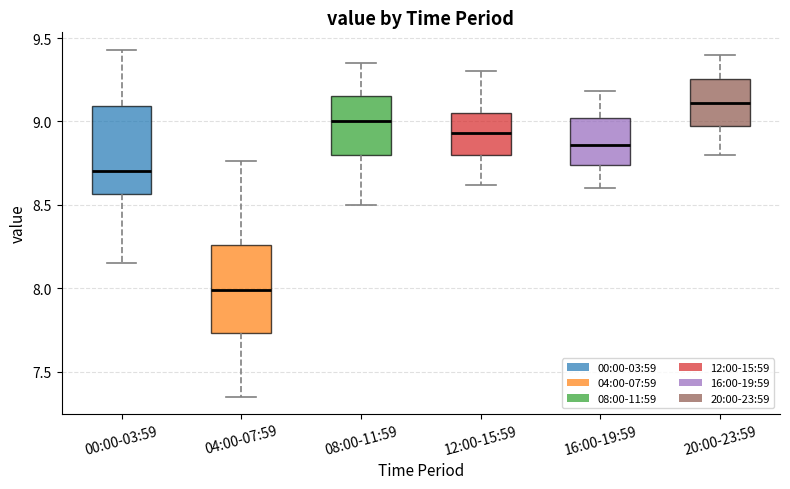

Reading left to right, read every box against the y-axis: the position of its median line, the range the box covers, and the ends of its whiskers. The values are not printed on the chart, so give them approximately, as read against the axis.

00:00-03:59: median 8.70, box 8.55 to 9.10, whiskers 8.15 to 9.45
04:00-07:59: median 8.00, box 7.75 to 8.25, whiskers 7.35 to 8.75
08:00-11:59: median 9.00, box 8.80 to 9.15, whiskers 8.50 to 9.35
12:00-15:59: median 8.95, box 8.80 to 9.05, whiskers 8.60 to 9.30
16:00-19:59: median 8.85, box 8.75 to 9.00, whiskers 8.60 to 9.20
20:00-23:59: median 9.10, box 9.00 to 9.25, whiskers 8.80 to 9.40